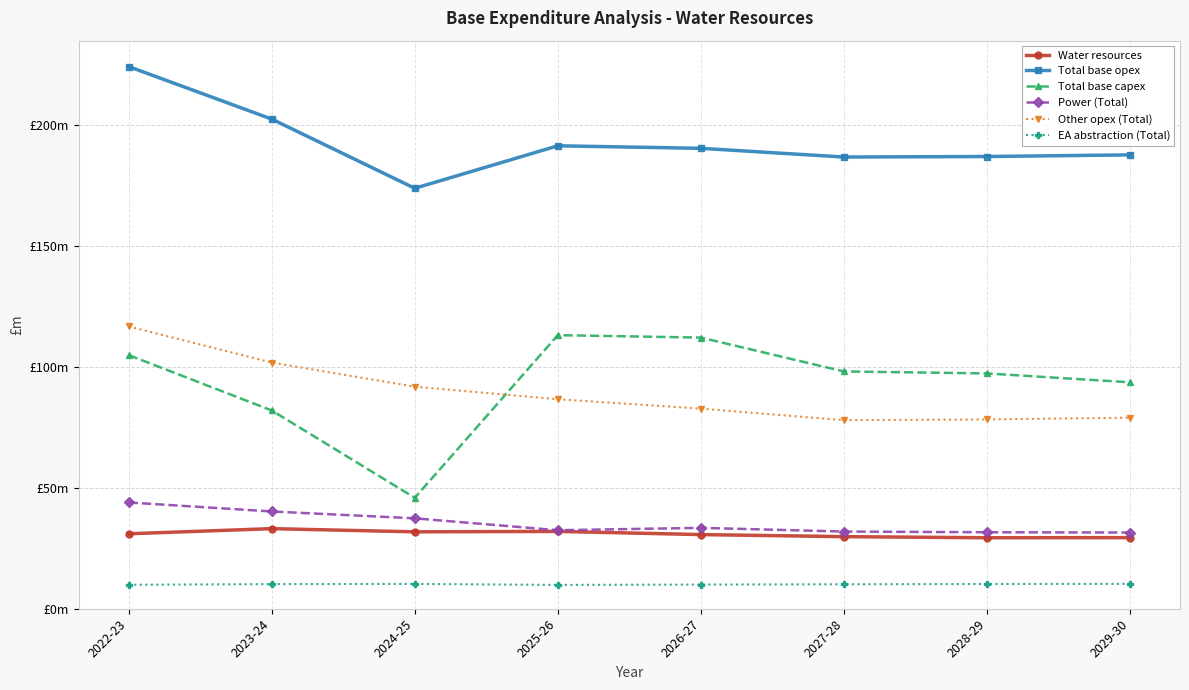

What are all the series names shown in the legend?

Water resources, Total base opex, Total base capex, Power (Total), Other opex (Total), EA abstraction (Total)